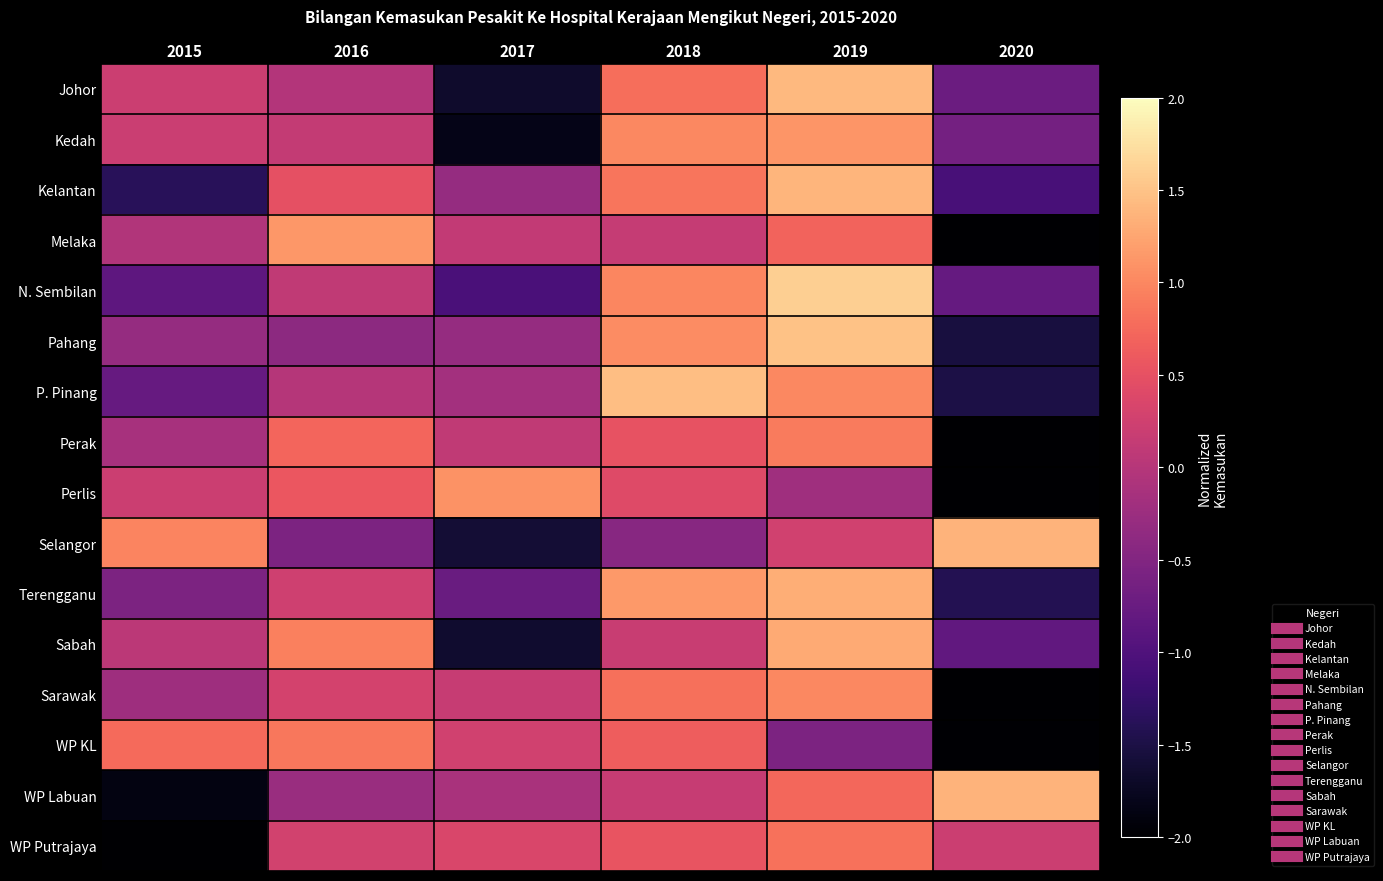

Reading left to right, transcribe all the data shown in this chart.

Johor: 2015=0.2	2016=-0.0	2017=-1.7	2018=0.8	2019=1.4	2020=-0.7
Kedah: 2015=0.2	2016=0.1	2017=-1.8	2018=1.0	2019=1.1	2020=-0.6
Kelantan: 2015=-1.4	2016=0.5	2017=-0.3	2018=0.9	2019=1.4	2020=-1.1
Melaka: 2015=-0.0	2016=1.1	2017=0.1	2018=0.2	2019=0.7	2020=-2.0
N. Sembilan: 2015=-0.8	2016=0.1	2017=-1.1	2018=1.0	2019=1.6	2020=-0.8
Pahang: 2015=-0.3	2016=-0.4	2017=-0.3	2018=1.0	2019=1.5	2020=-1.5
P. Pinang: 2015=-0.8	2016=-0.0	2017=-0.2	2018=1.5	2019=1.0	2020=-1.5
Perak: 2015=-0.1	2016=0.7	2017=0.1	2018=0.5	2019=0.9	2020=-2.1
Perlis: 2015=0.2	2016=0.6	2017=1.1	2018=0.4	2019=-0.2	2020=-2.1
Selangor: 2015=1.0	2016=-0.6	2017=-1.6	2018=-0.5	2019=0.3	2020=1.4
Terengganu: 2015=-0.5	2016=0.2	2017=-0.7	2018=1.1	2019=1.3	2020=-1.4
Sabah: 2015=0.1	2016=0.9	2017=-1.6	2018=0.2	2019=1.3	2020=-0.8
Sarawak: 2015=-0.2	2016=0.3	2017=0.2	2018=0.8	2019=1.0	2020=-2.0
WP KL: 2015=0.8	2016=0.9	2017=0.3	2018=0.6	2019=-0.6	2020=-2.0
WP Labuan: 2015=-1.9	2016=-0.3	2017=-0.1	2018=0.2	2019=0.7	2020=1.4
WP Putrajaya: 2015=-2.2	2016=0.3	2017=0.4	2018=0.5	2019=0.8	2020=0.2